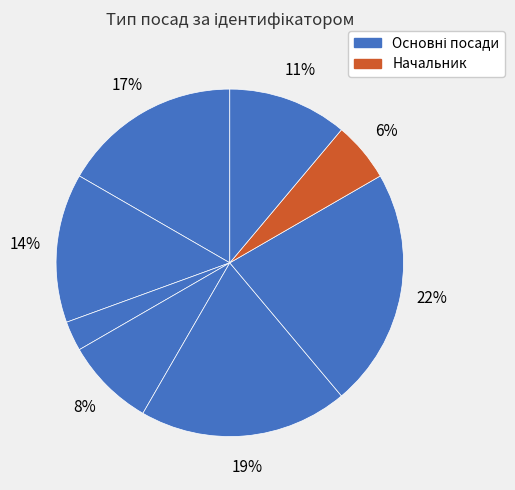

To the nearest percent, what is the difference between the largest and smallest slice percentages?

19%